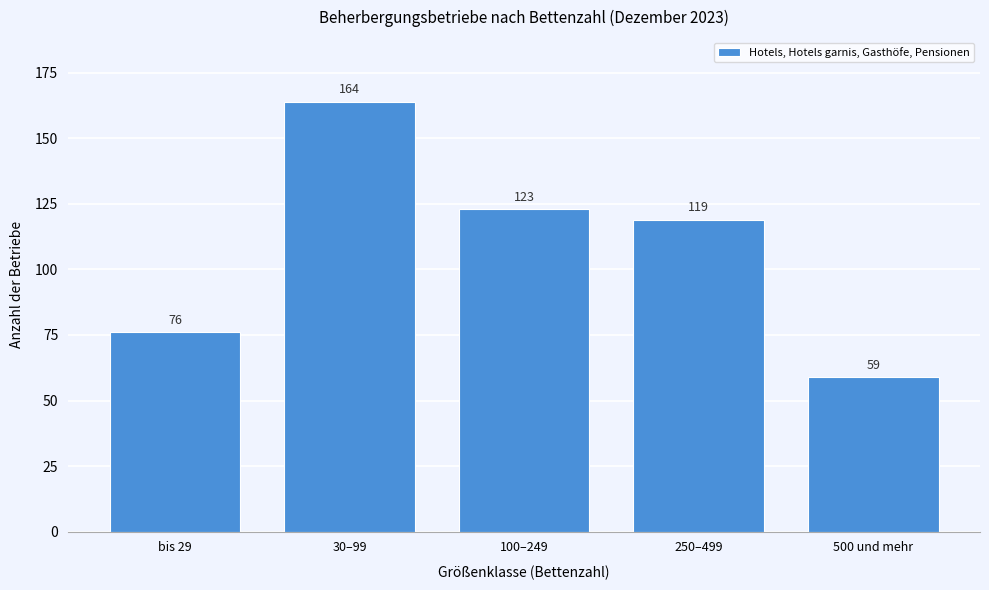

Reading left to right, what are all the values shown in this chart?

bis 29=76	30–99=164	100–249=123	250–499=119	500 und mehr=59